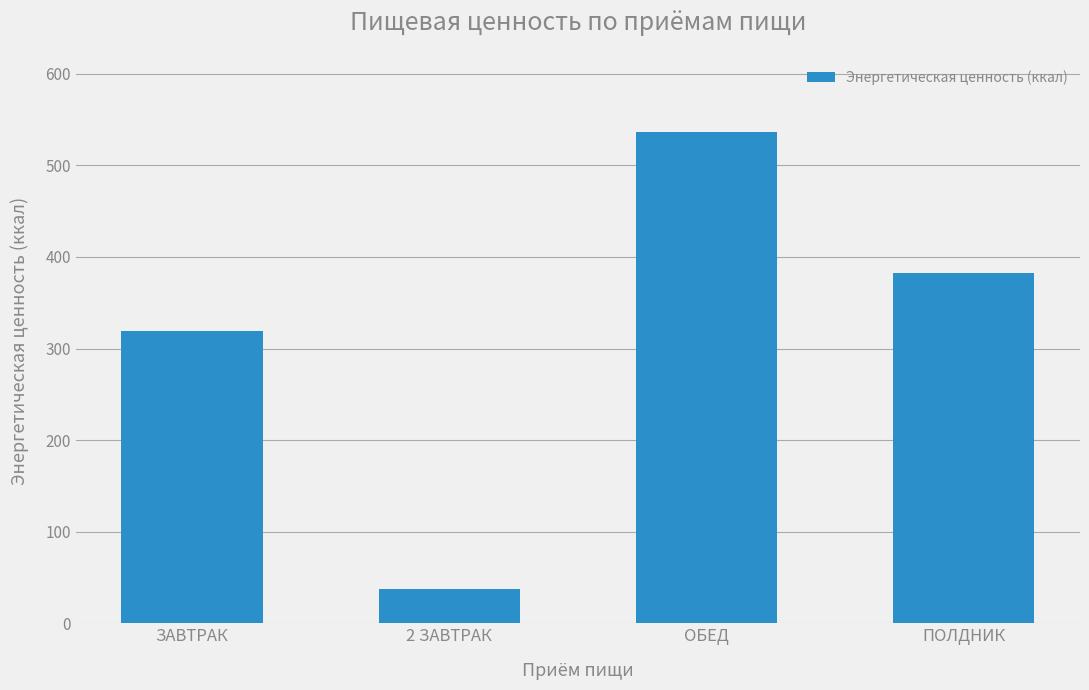

How many categories are shown in the chart?

4